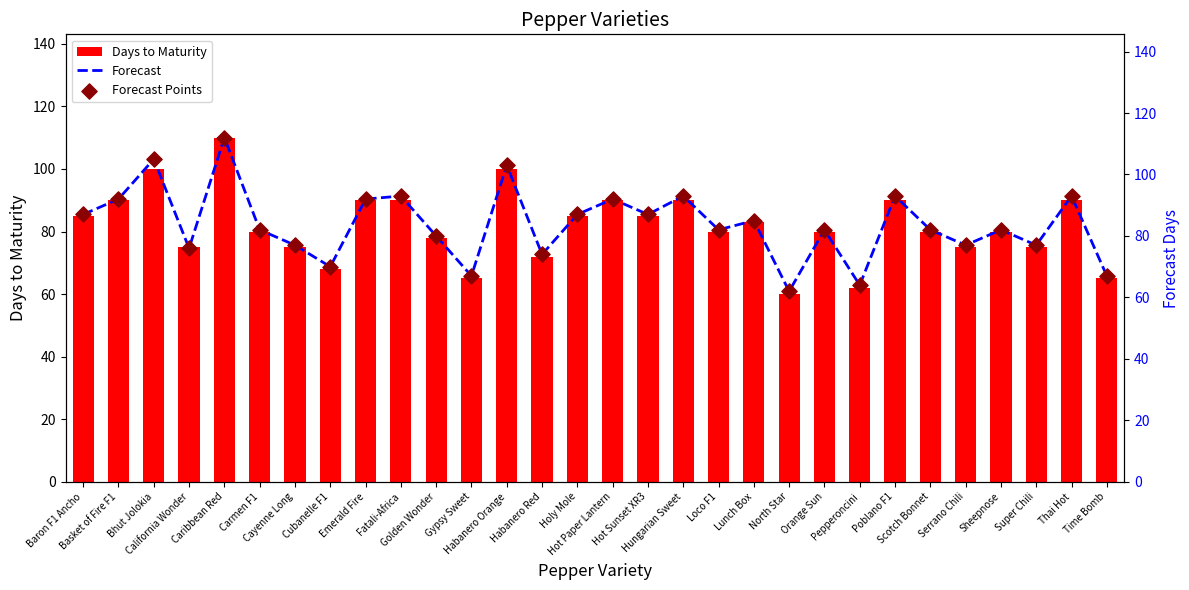

Which series contains the lowest Y value?

Days to Maturity